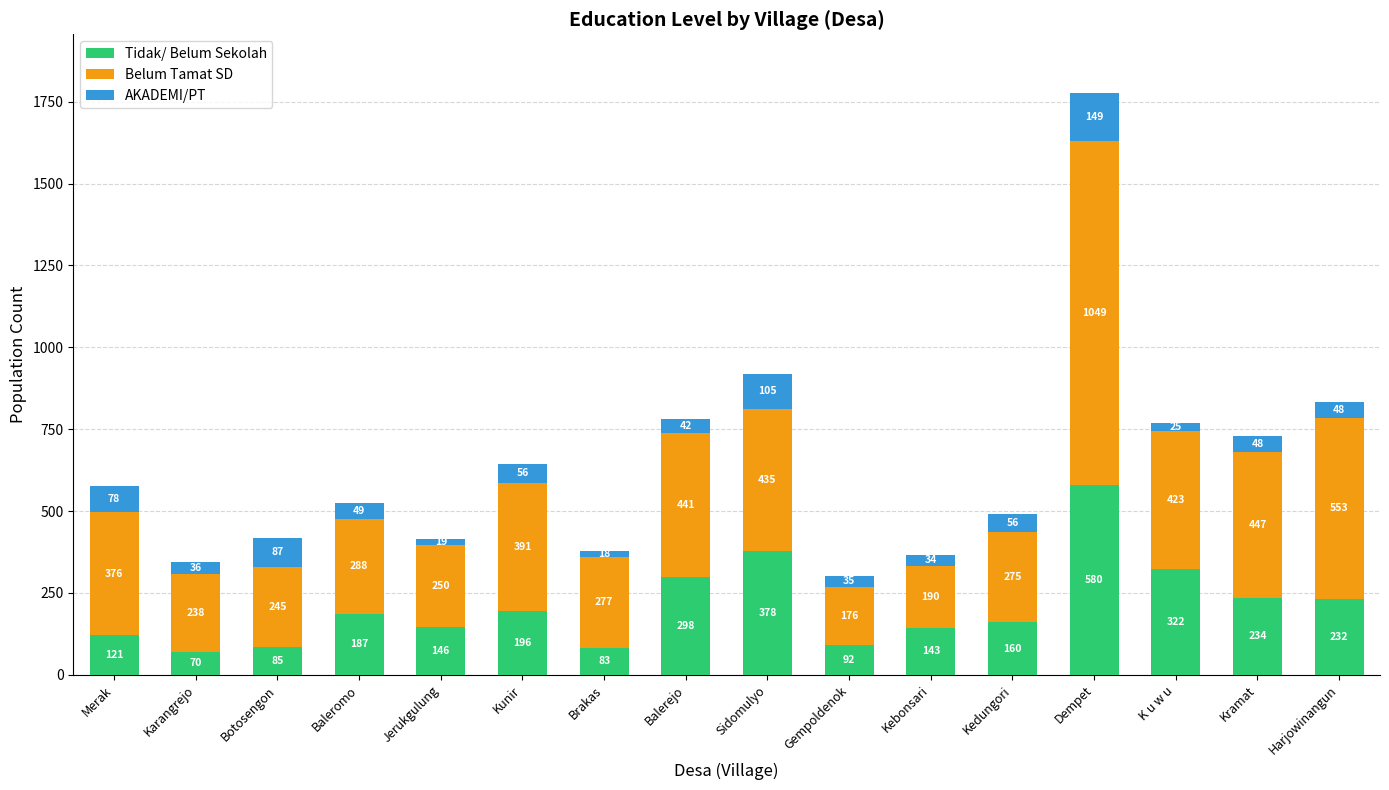

What is the sum of all Tidak/ Belum Sekolah values?

3327